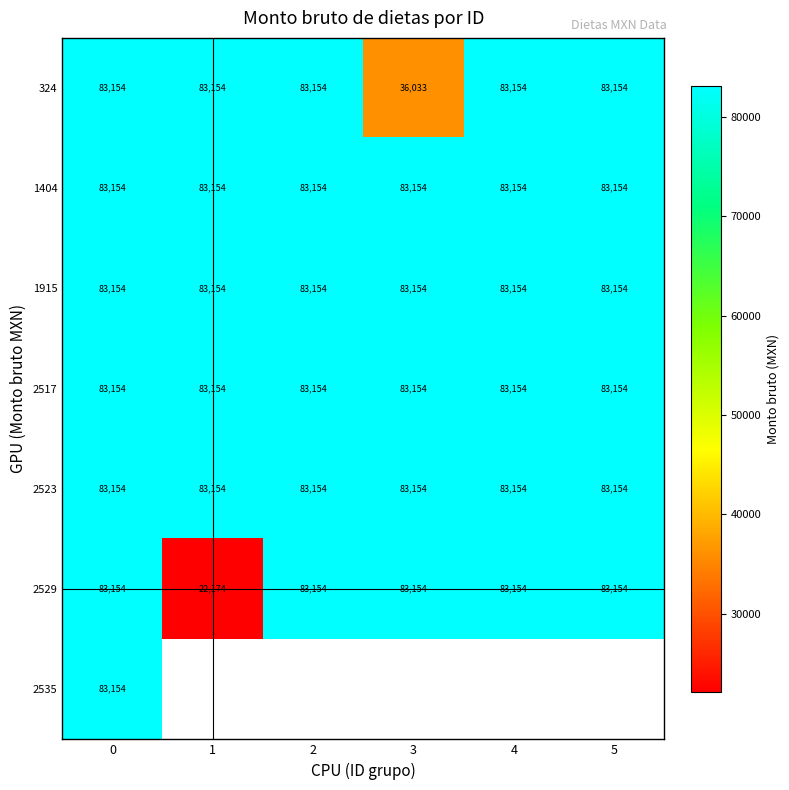

True or false: 2529 has a value of 48388 at 0.

False